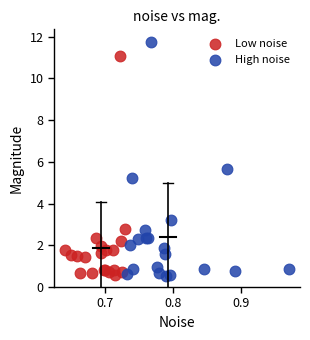

Which series has the widest spread of Y values?

High noise